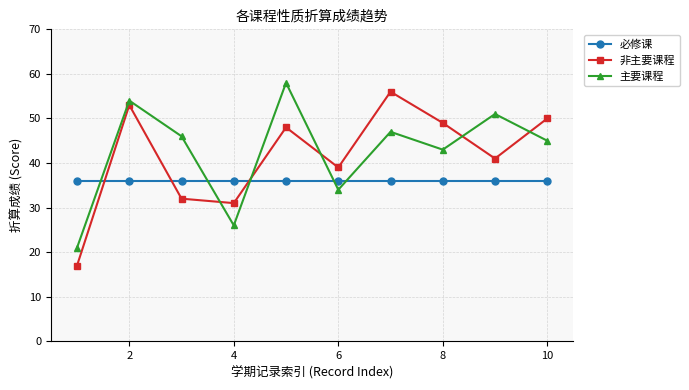

Reading left to right, list all the values displayed in this chart.

必修课: 36	36	36	36	36	36	36	36	36	36
非主要课程: 17	53	32	31	48	39	56	49	41	50
主要课程: 21	54	46	26	58	34	47	43	51	45